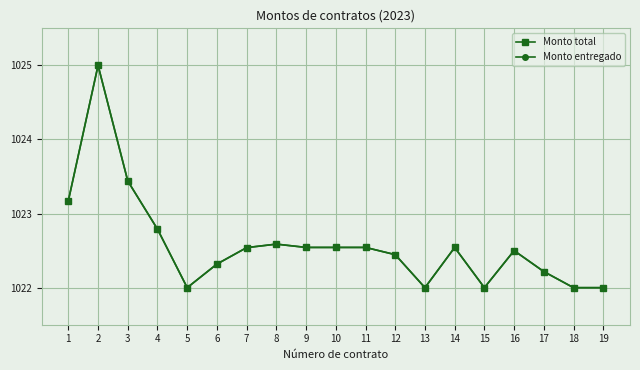

What is the difference between the second highest and minimum values in the Monto entregado series?

1.4